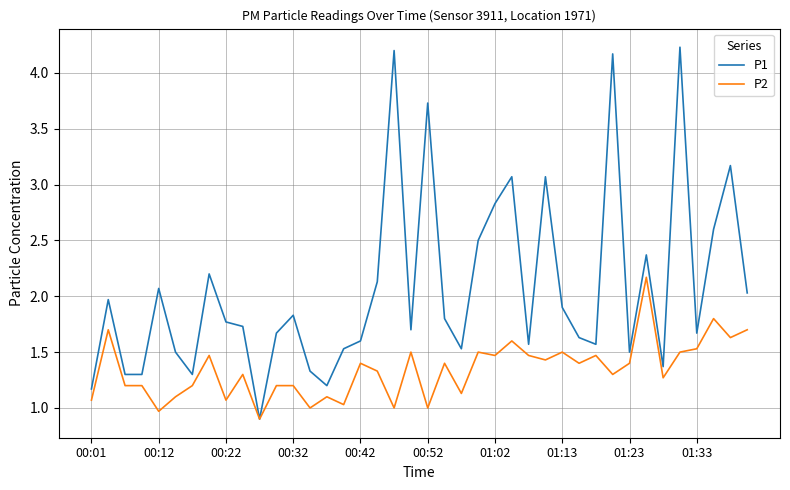

What is the minimum value for P1?

0.9